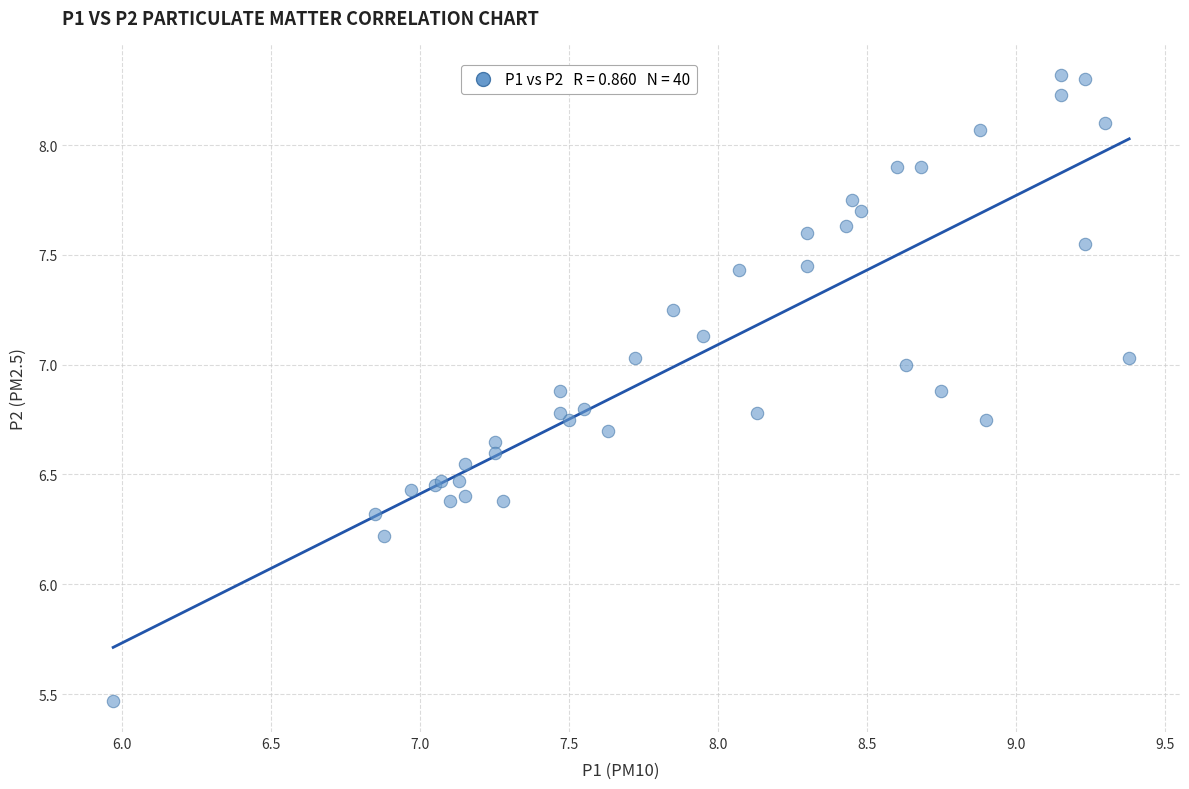

What Y value in the scatter plot is closest to 6?

6.2